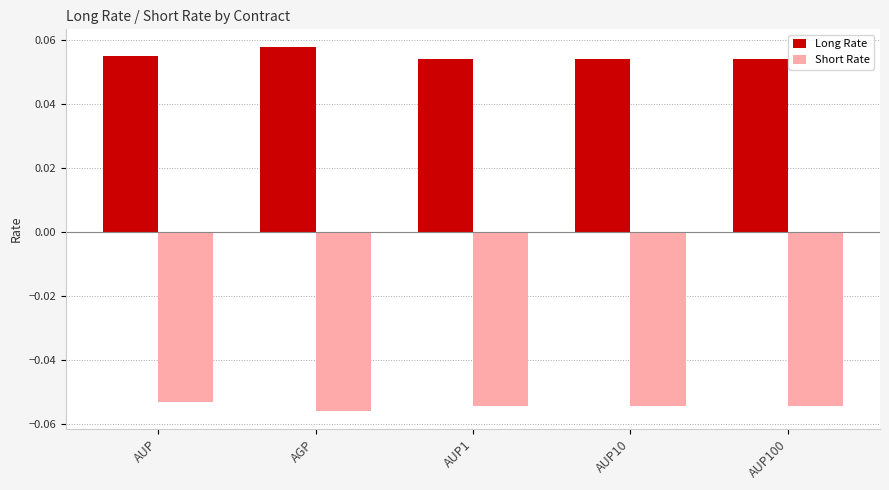

Count the Long Rate values in the range 0 to 1.

5